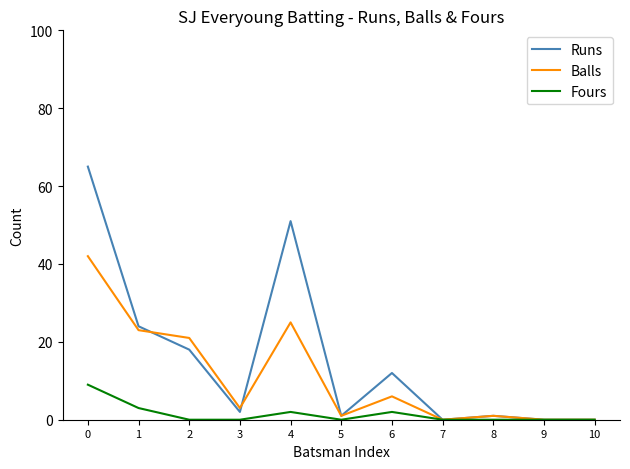

Rank the series by their maximum value, from highest to lowest.

Runs, Balls, Fours